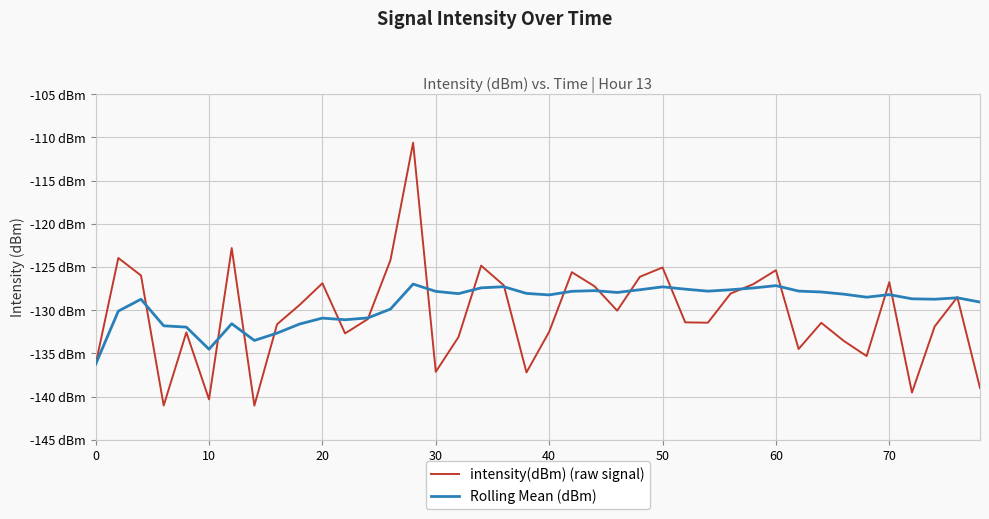

What are all the series names shown in the legend?

intensity(dBm) (raw signal), Rolling Mean (dBm)